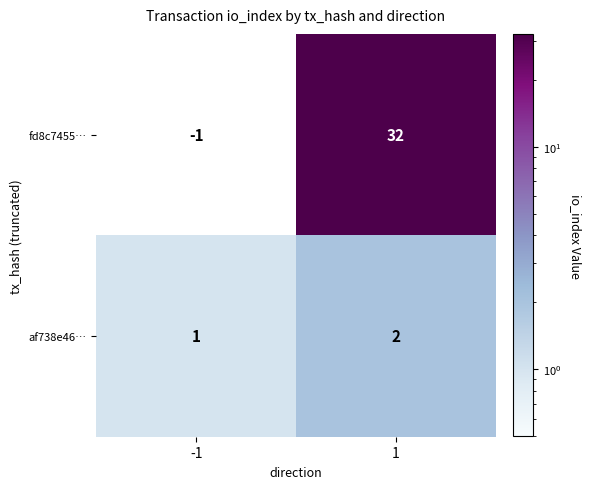

What is the sum of all af738e46… values?

3